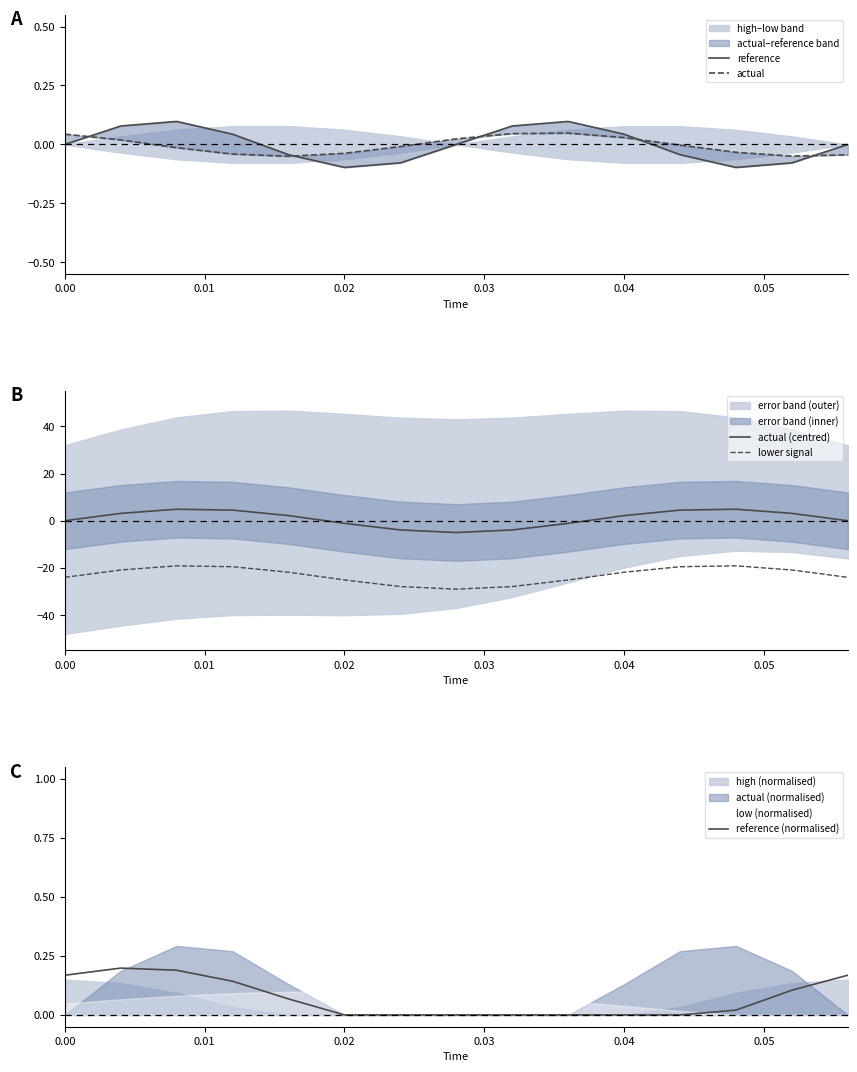

How many lines are shown in the chart?

5